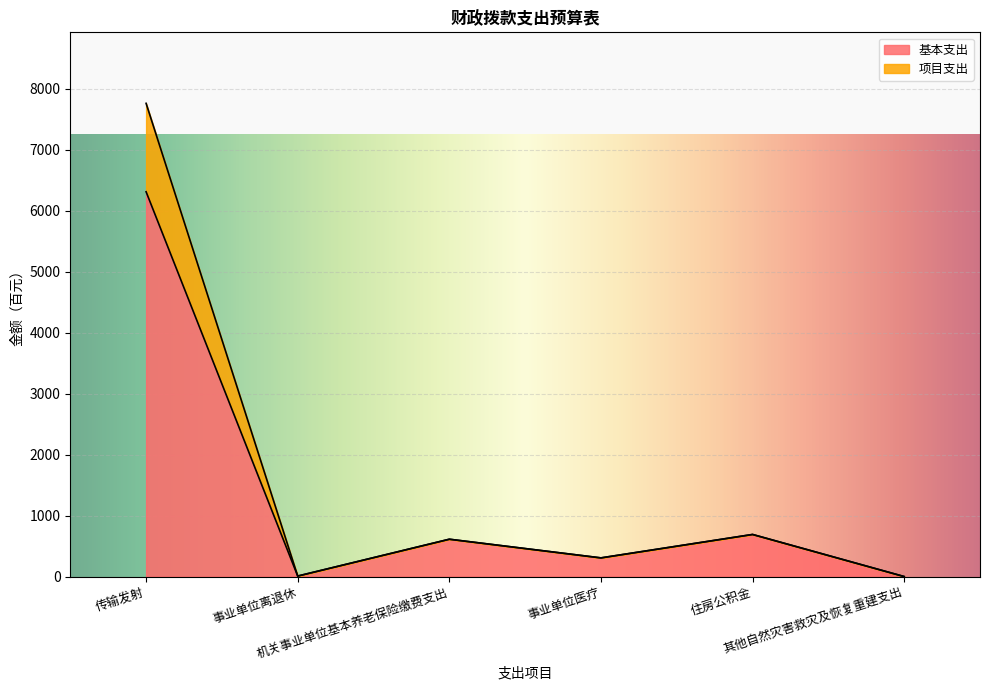

What are all the series names shown in the legend?

基本支出, 项目支出